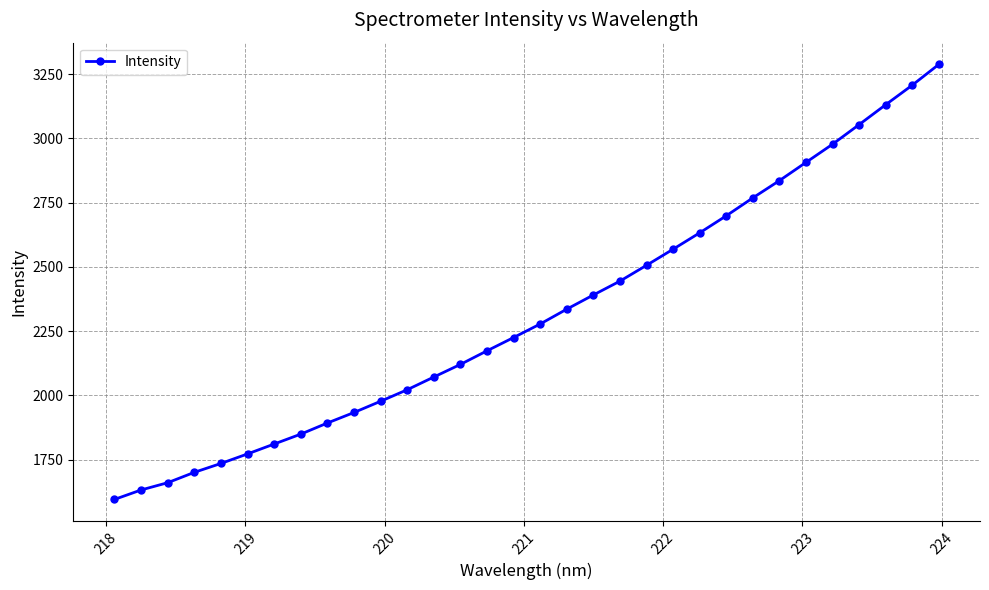

What is the sum of all values?

74196.9